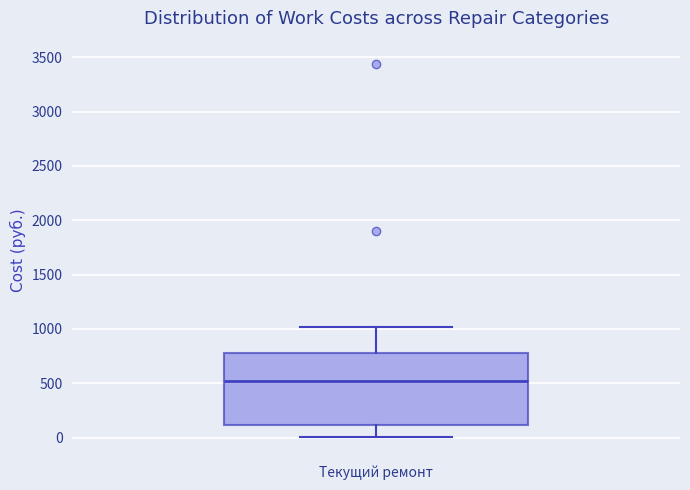

Transcribe this box plot: give where the median line is, the range the box spans, and where the two whiskers end, as read against the y-axis. The values are not printed on the chart, so give them approximately, as read against the axis.

median 500, box 100 to 800, whiskers 0 to 1000